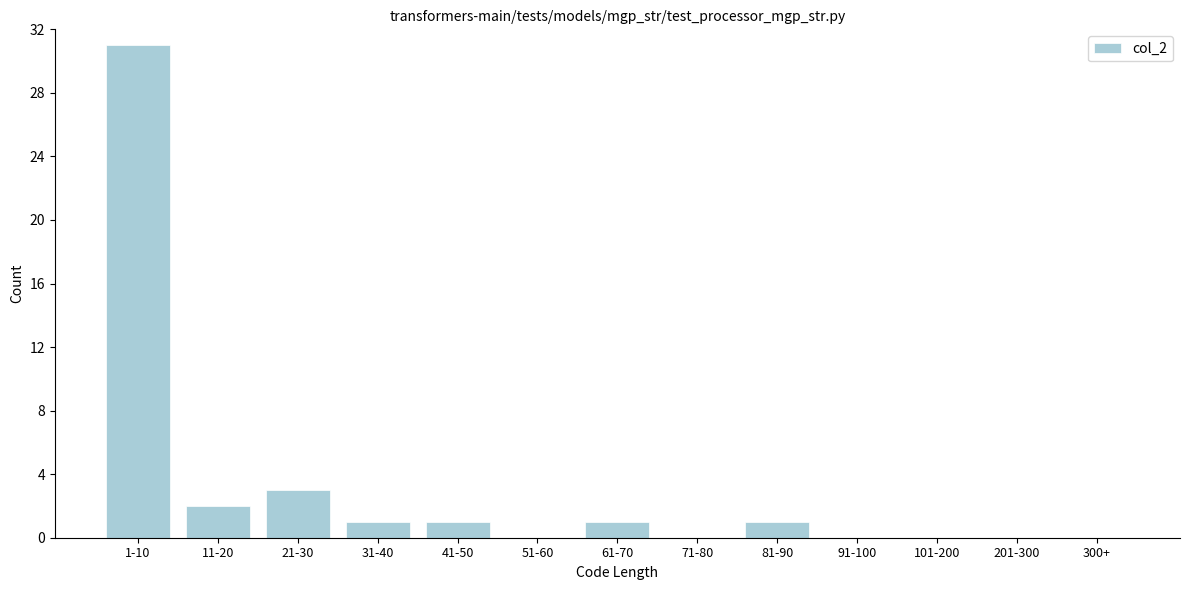

Reading left to right, what are all the values shown in this chart?

1-10=31	11-20=2	21-30=3	31-40=1	41-50=1	51-60=0	61-70=1	71-80=0	81-90=1	91-100=0	101-200=0	201-300=0	300+=0